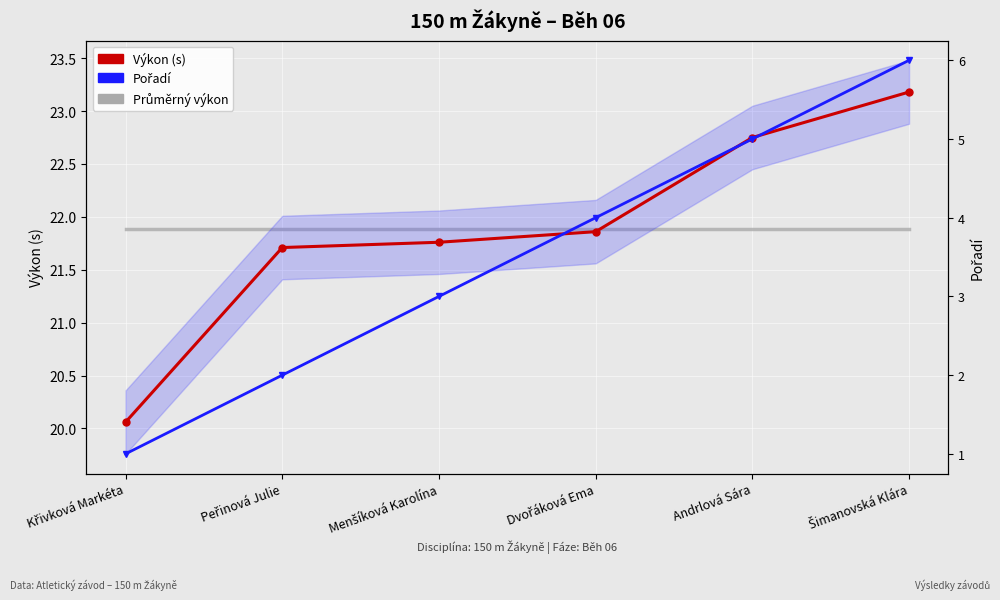

At which category is the sum across all series the highest?

Šimanovská Klára